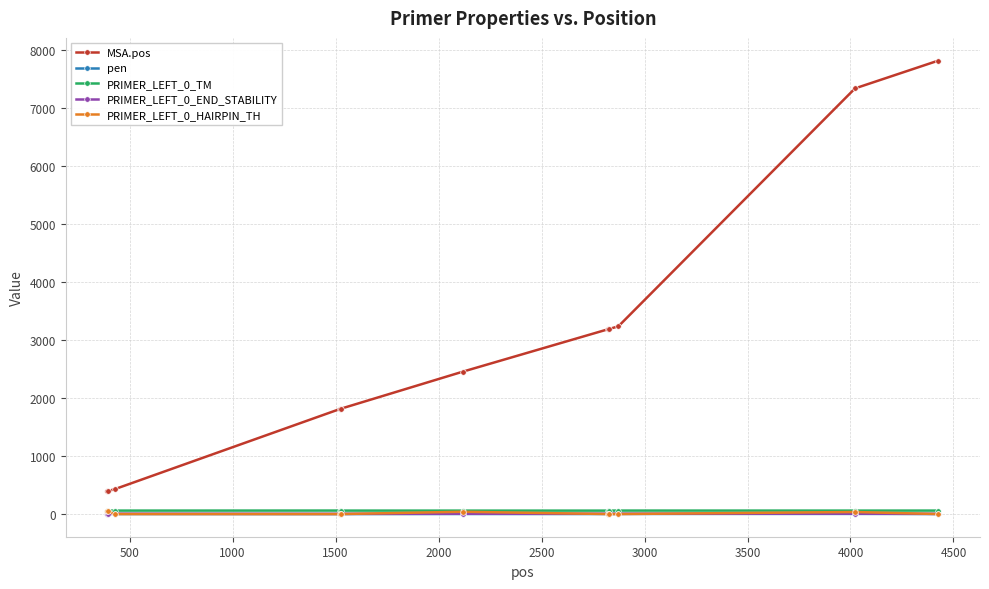

What is the minimum value for MSA.pos?

393.0